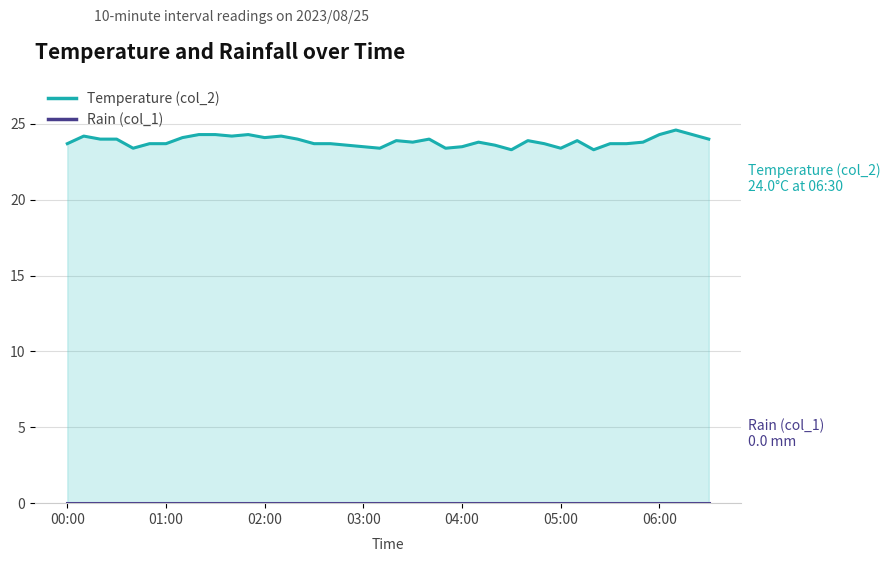

What is the value of the 12th point from the left?

24.3